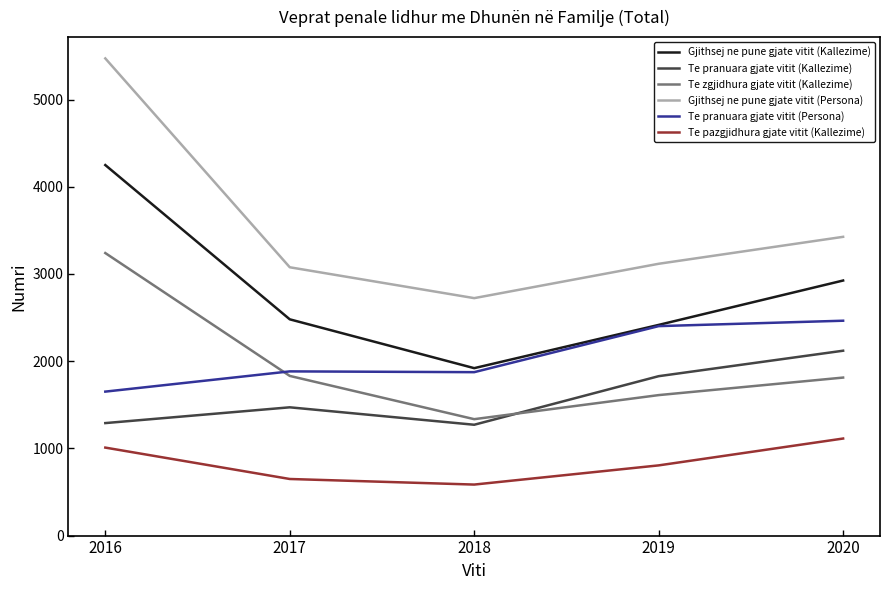

What is the average value of the Gjithsej ne pune gjate vitit (Persona) series?

3563